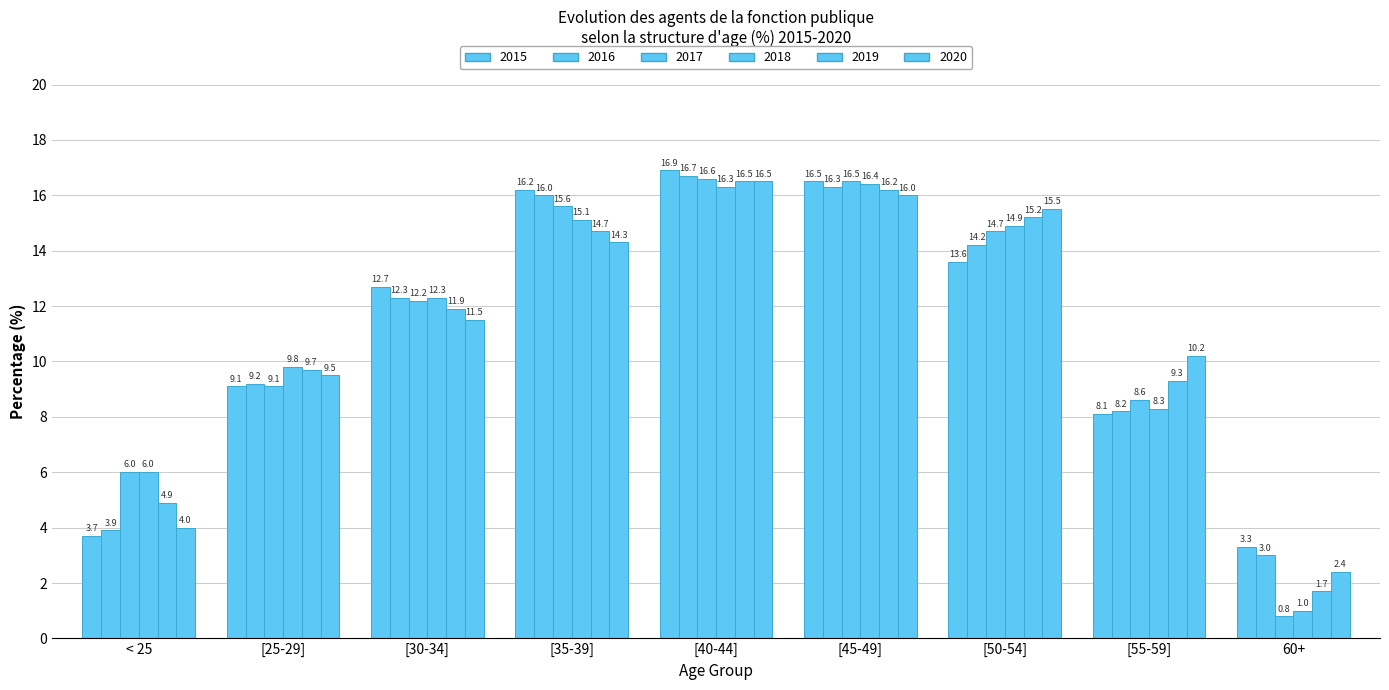

What is the difference between the highest and lowest values at [45-49]?

0.5